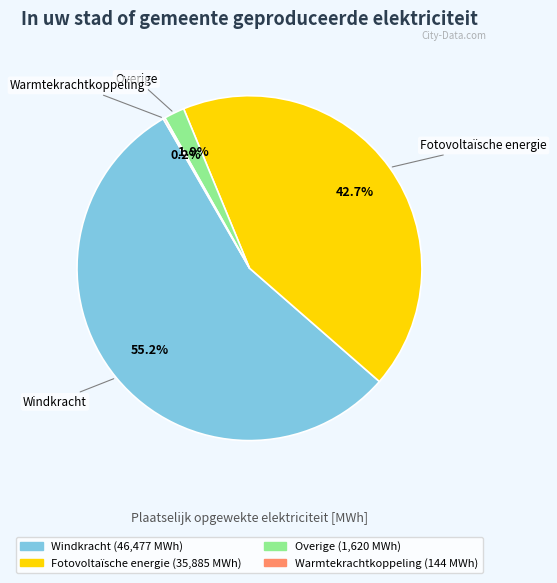

What percentage is NOT represented by Fotovoltaïsche energie?

57.3%